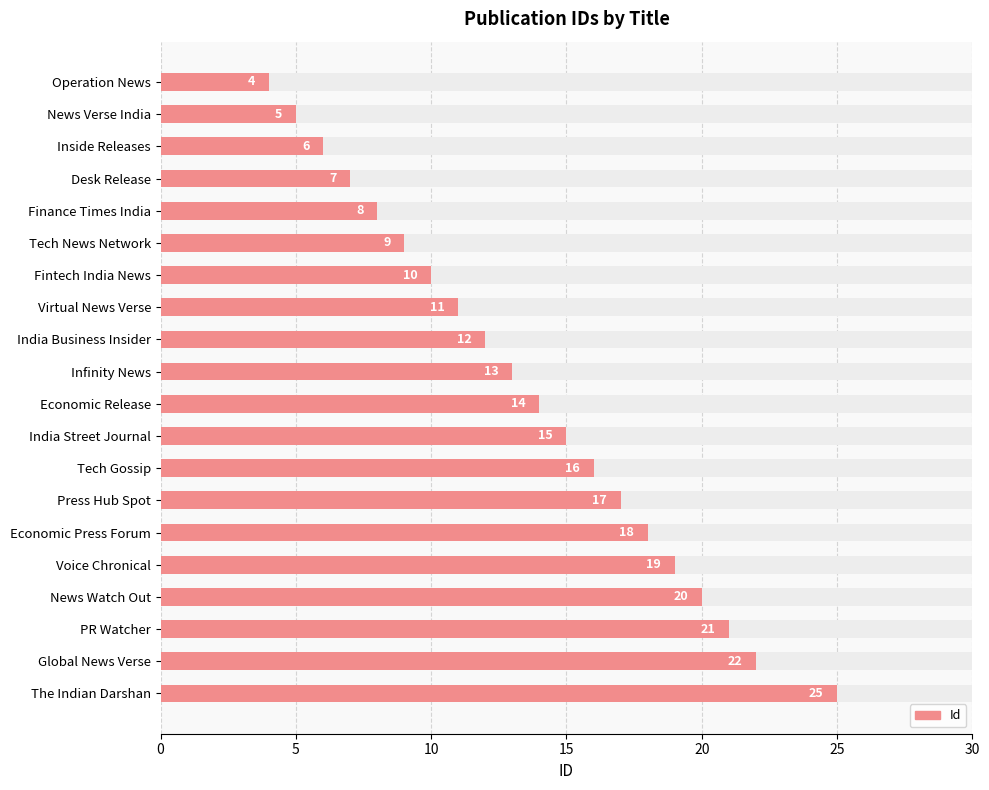

Approximately how many times larger is the value at Inside Releases compared to Desk Release?

0.9